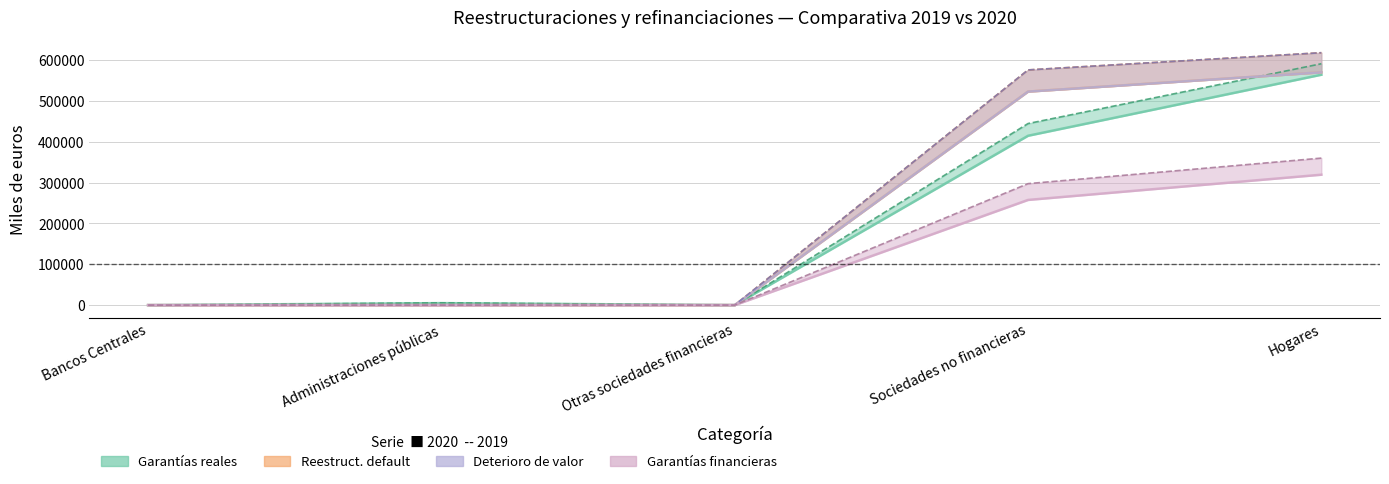

At which category is the sum across all series the highest?

Hogares